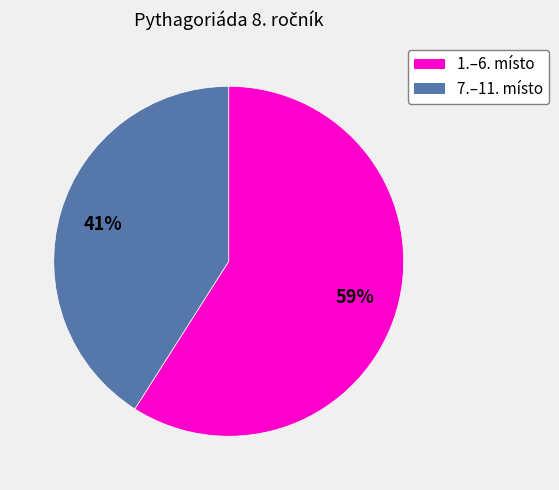

To the nearest percent, what is the difference between the largest and smallest slice percentages?

18%